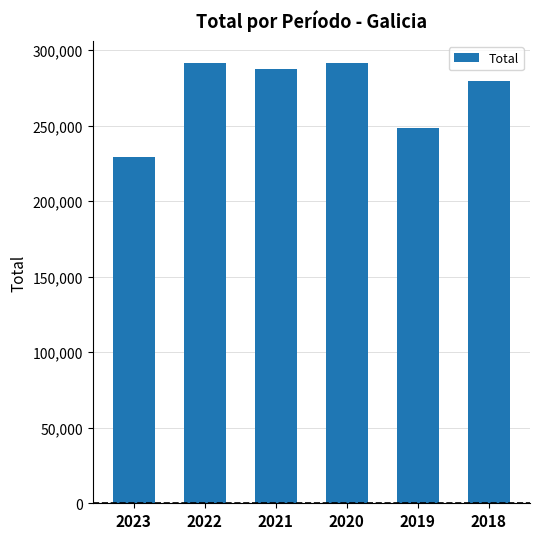

What is the difference between the maximum and second lowest values?

43243